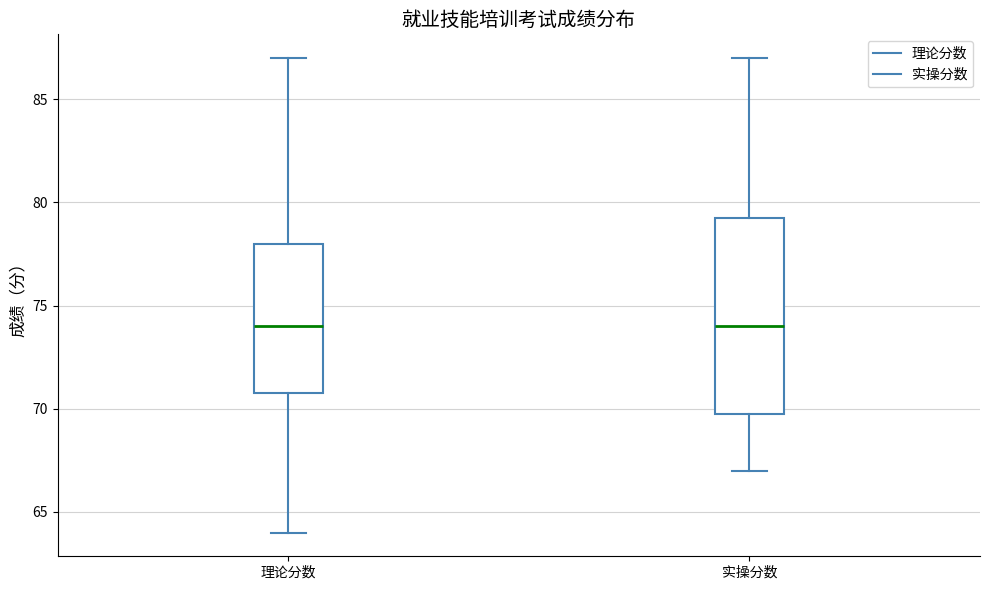

Reading left to right, read every box against the y-axis: the position of its median line, the range the box covers, and the ends of its whiskers. The values are not printed on the chart, so give them approximately, as read against the axis.

理论分数: median 74.0, box 71.0 to 78.0, whiskers 64.0 to 87.0
实操分数: median 74.0, box 70.0 to 79.5, whiskers 67.0 to 87.0